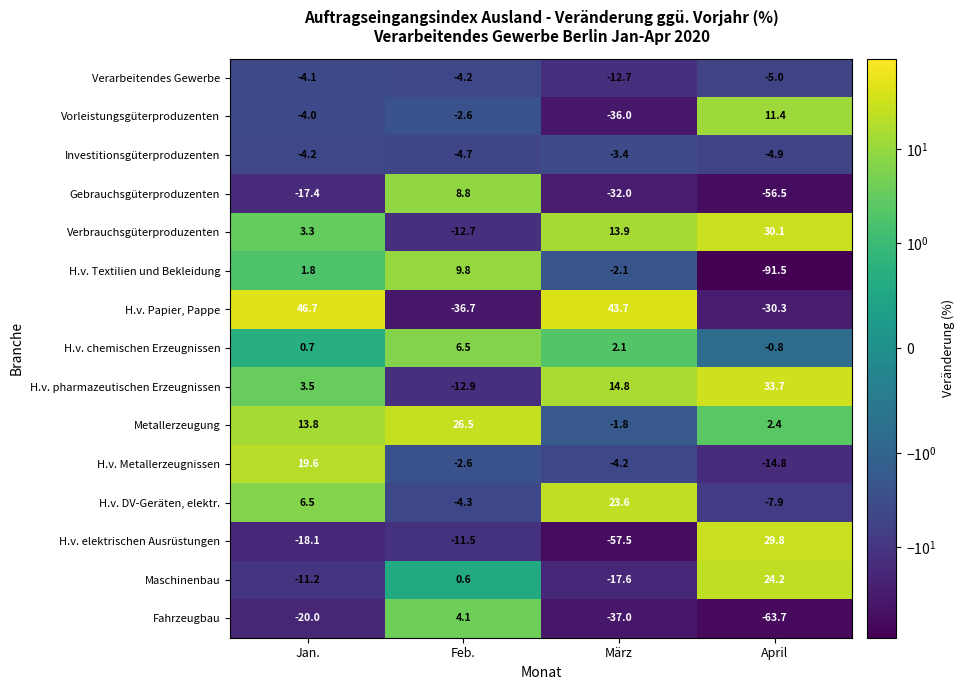

What is the sum of the H.v. Papier, Pappe values at März and Feb.?

7.0